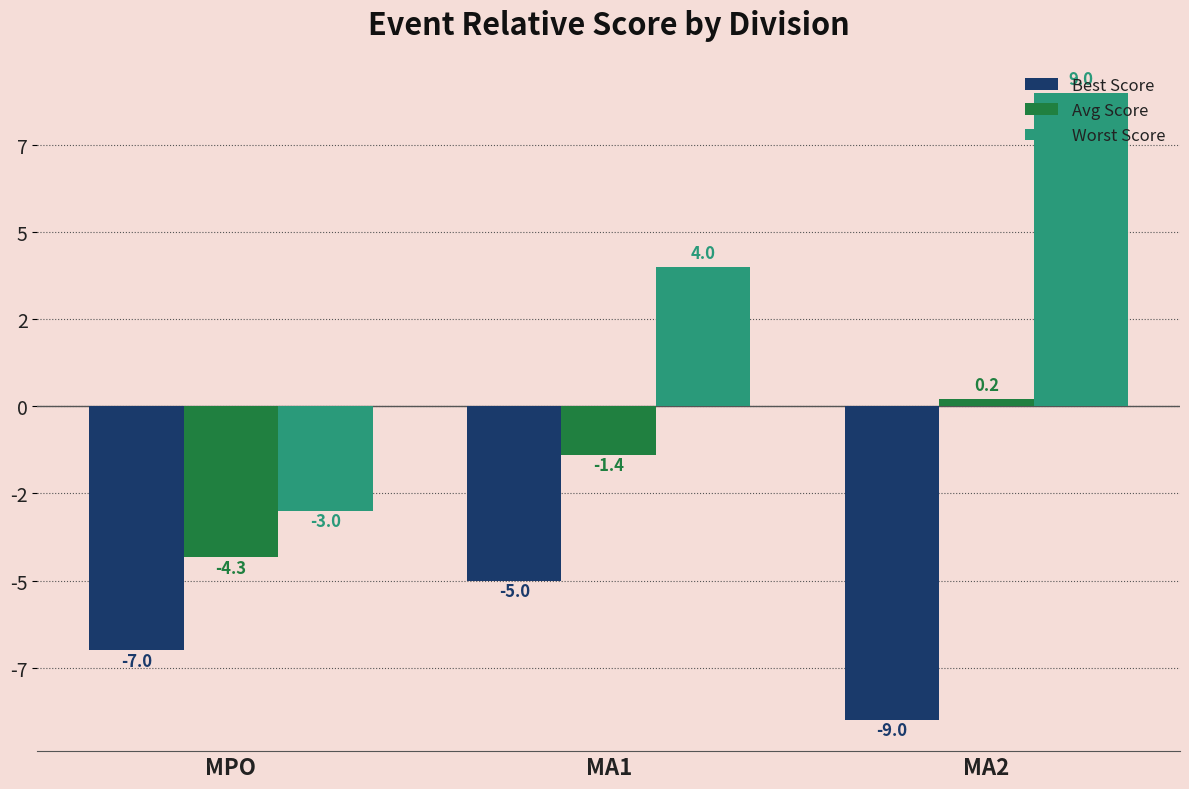

Are the bars grouped side by side (vs. stacked)?

Yes